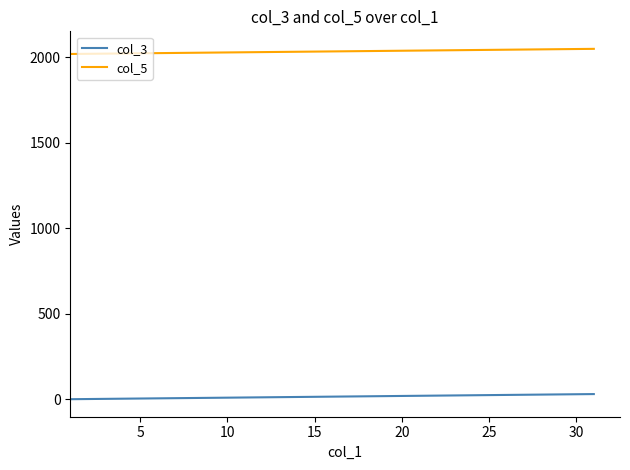

What are all the series names shown in the legend?

col_3, col_5